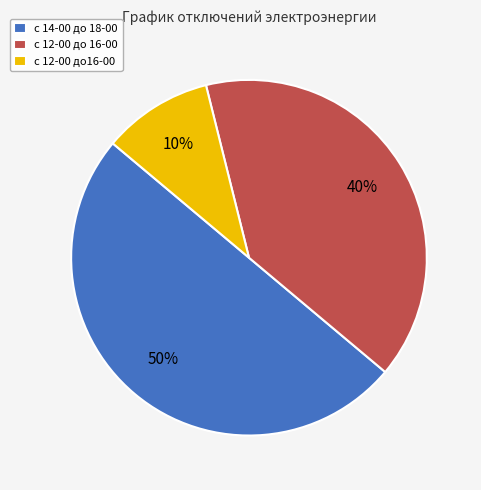

How many segments does this pie chart have?

3